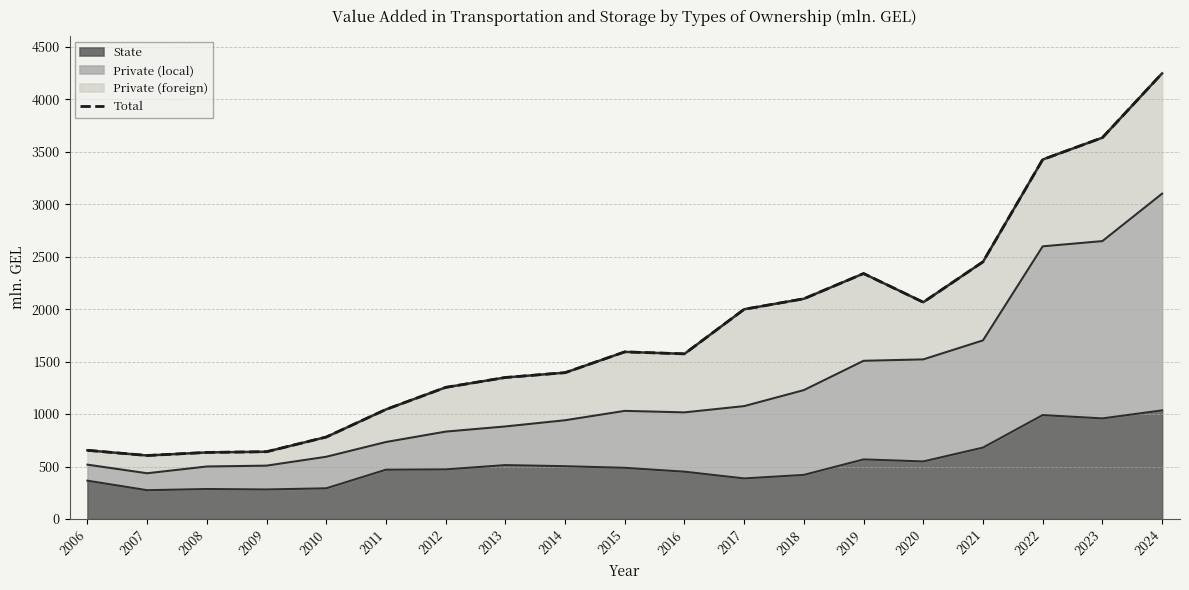

What is the value of the 5th point from the left?

781.3